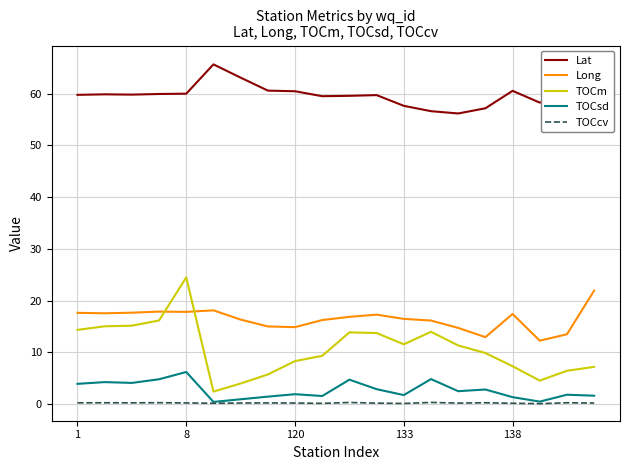

True or false: TOCcv and Long cross at least once.

False